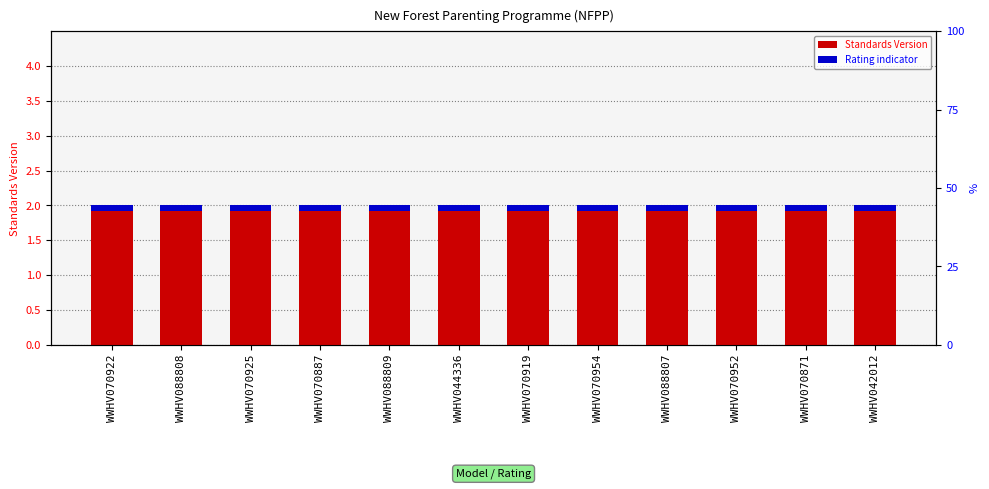

Reading left to right, transcribe all the data shown in this chart.

Standards Version: WWHV070922=2.0	WWHV088808=2.0	WWHV070925=2.0	WWHV070887=2.0	WWHV088809=2.0	WWHV044336=2.0	WWHV070919=2.0	WWHV070954=2.0	WWHV088807=2.0	WWHV070952=2.0	WWHV070871=2.0	WWHV042012=2.0
Rating indicator: WWHV070922=0.1	WWHV088808=0.1	WWHV070925=0.1	WWHV070887=0.1	WWHV088809=0.1	WWHV044336=0.1	WWHV070919=0.1	WWHV070954=0.1	WWHV088807=0.1	WWHV070952=0.1	WWHV070871=0.1	WWHV042012=0.1